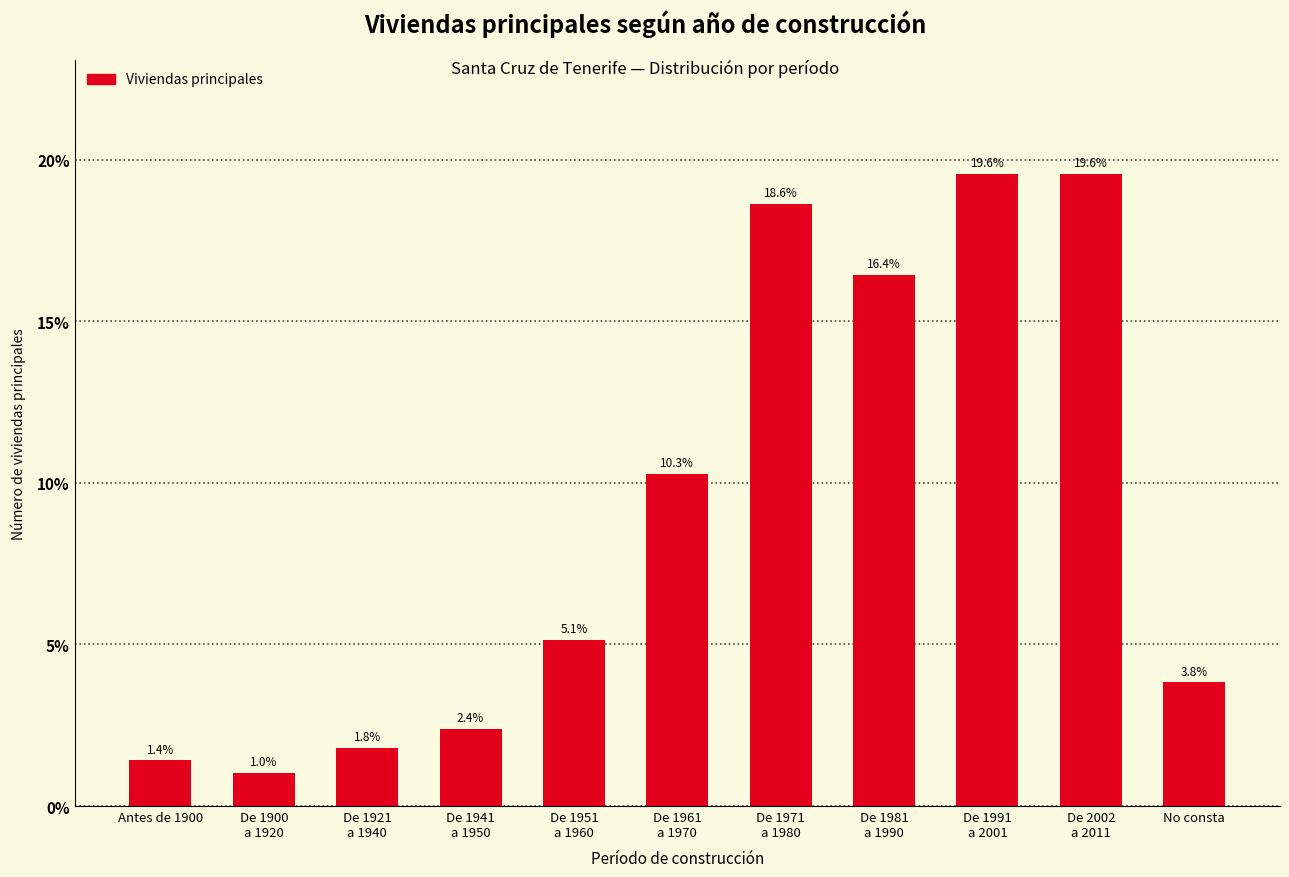

Reading left to right, transcribe all the data shown in this chart.

1.4	1.0	1.8	2.4	5.1	10.3	18.6	16.4	19.6	19.6	3.8